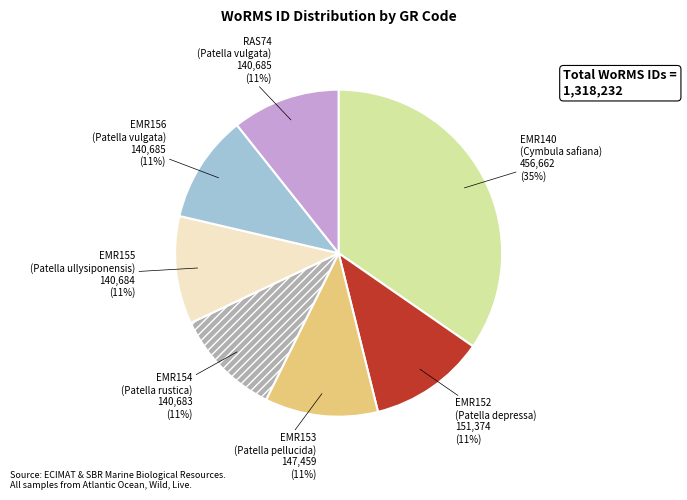

What is the ratio of the value at RAS74 to the value at EMR154?

1.0